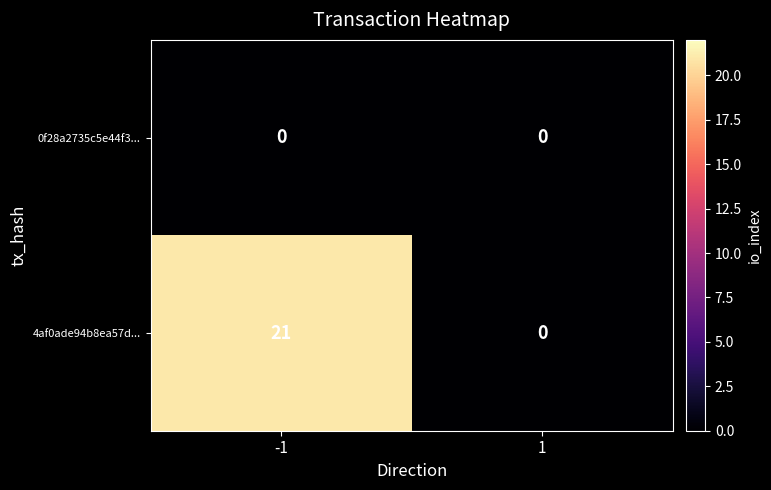

Reading left to right, list all the values displayed in this chart.

0f28a2735c5e44f3...: -1=0	1=0
4af0ade94b8ea57d...: -1=21	1=0